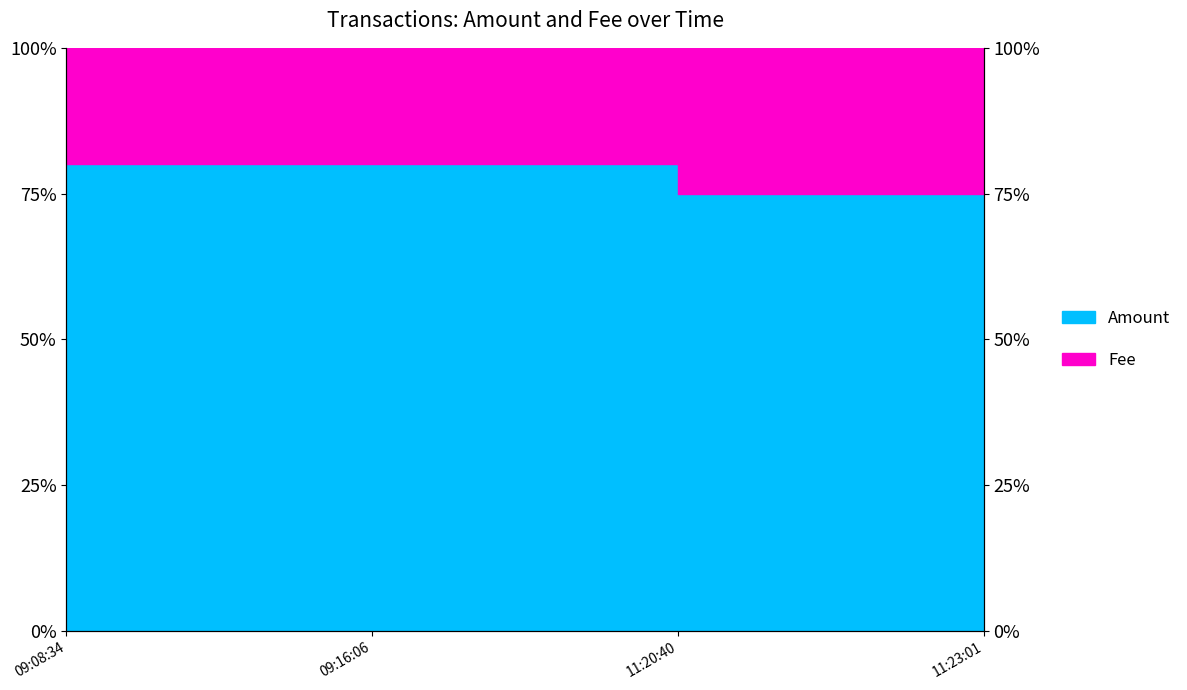

What position from the left is 11:20:40?

3